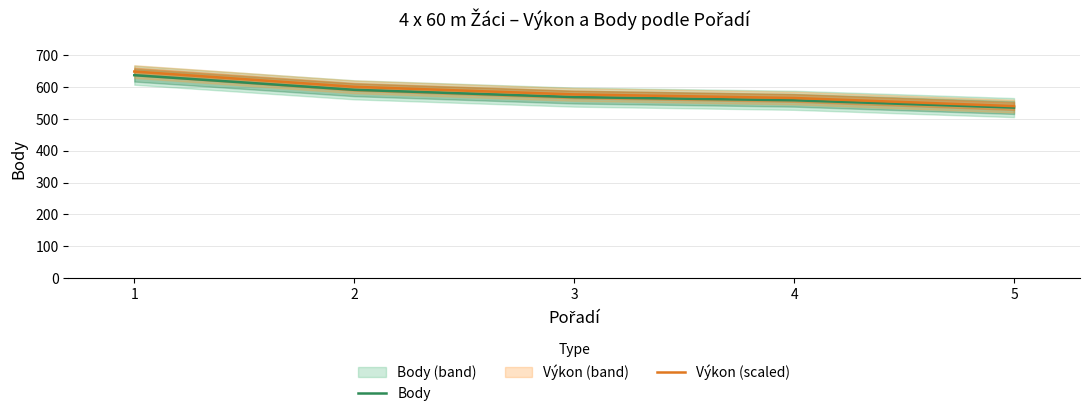

Which series has the widest spread of values?

Výkon (scaled)